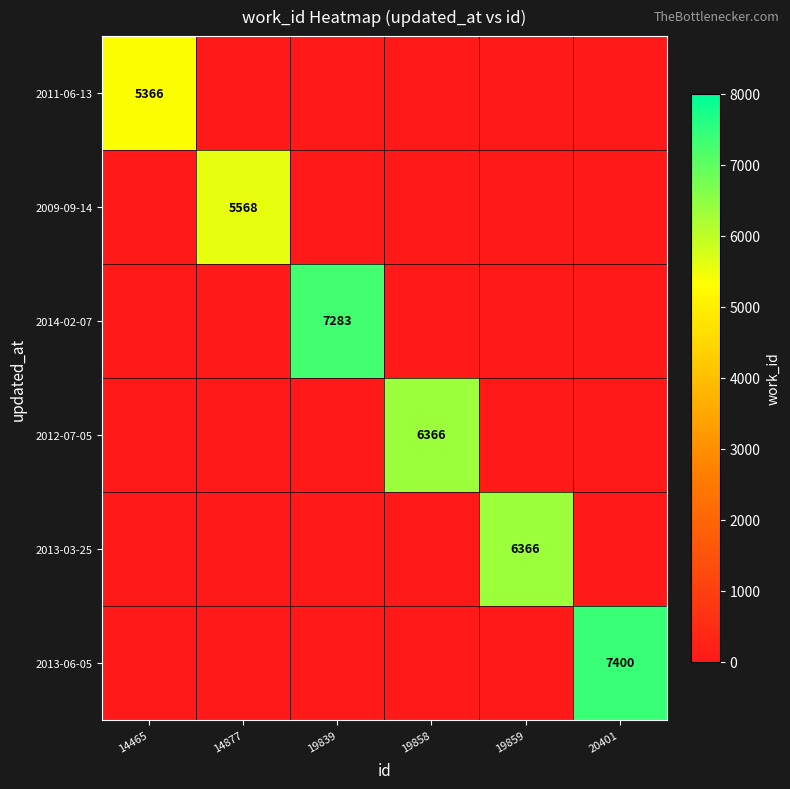

At how many categories does at least one series exceed 3903?

6